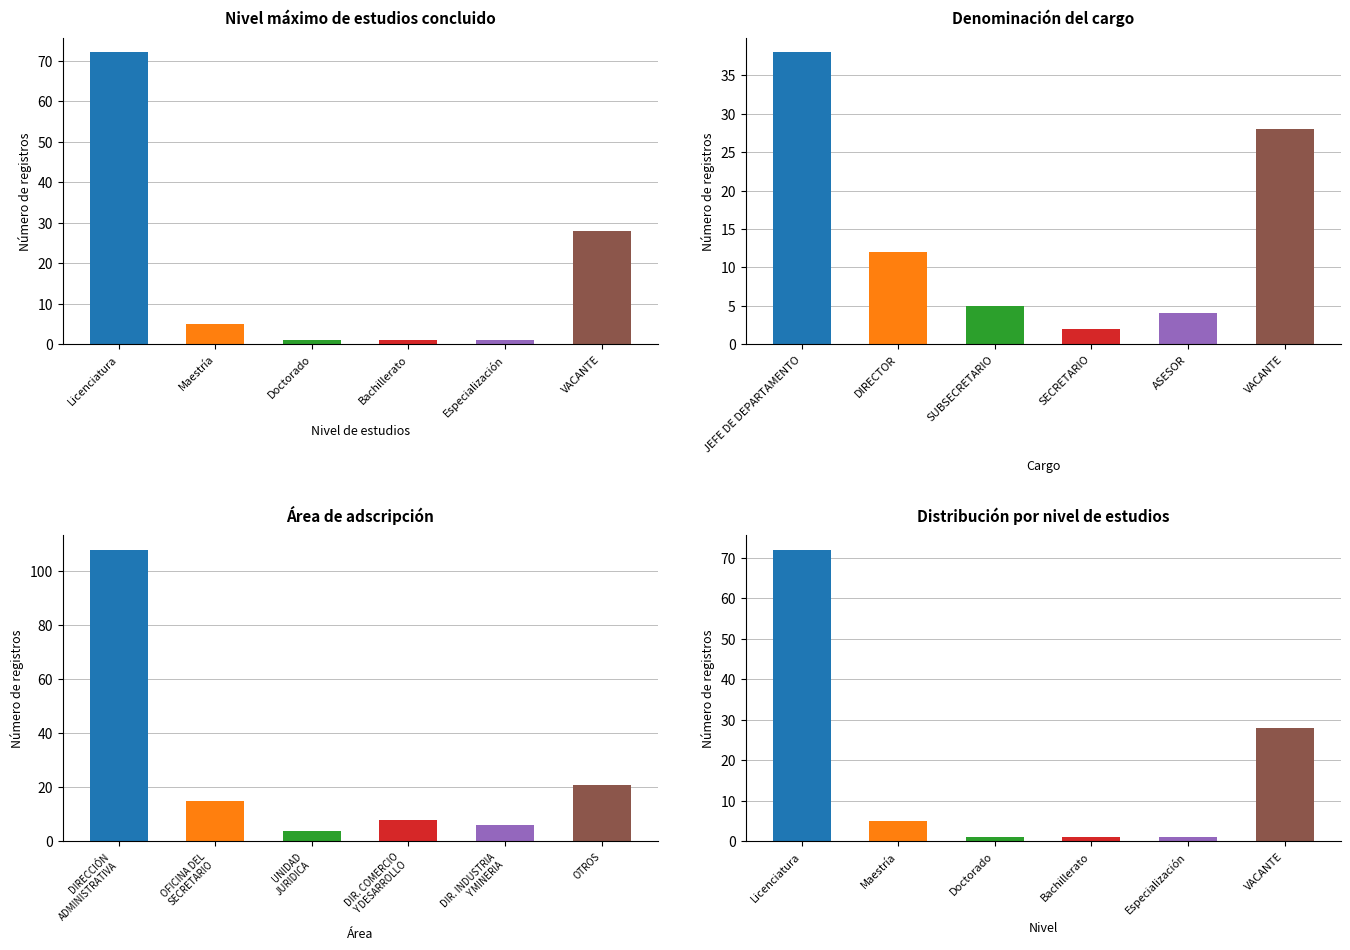

True or false: Nivel máximo de estudios has a value of 1 at Especialización.

True